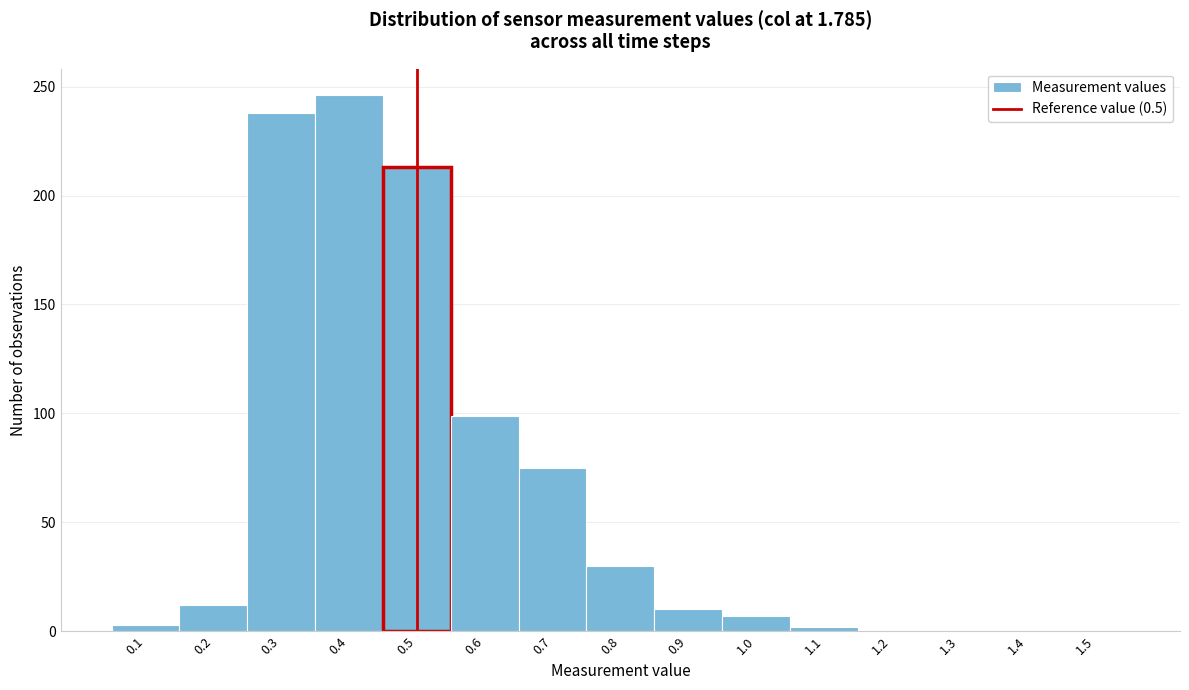

Reading left to right, list every bar in this chart as the range it spans on the x-axis followed by its height. The values are not printed on the chart, so give them approximately, as read against the axis.

0.05 to 0.15: under 5
0.15 to 0.25: 10
0.25 to 0.35: 240
0.35 to 0.45: 245
0.45 to 0.55: 215
0.55 to 0.65: 100
0.65 to 0.75: 75
0.75 to 0.85: 30
0.85 to 0.95: 10
0.95 to 1.05: 5
1.05 to 1.15: under 5
1.15 to 1.25: 0
1.25 to 1.35: 0
1.35 to 1.45: 0
1.45 to 1.55: 0